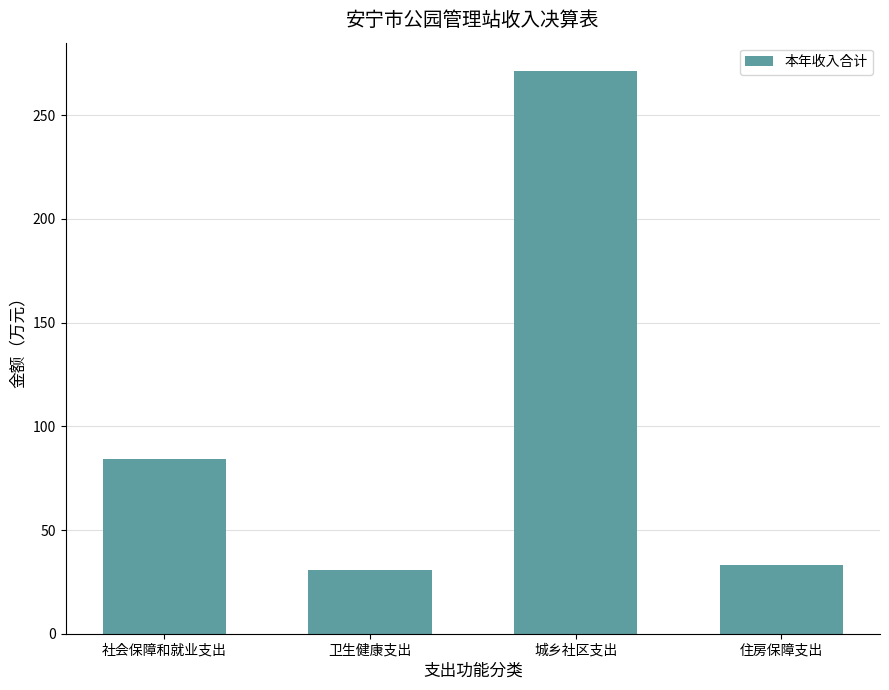

True or false: the data shows 33.2 at 住房保障支出.

True